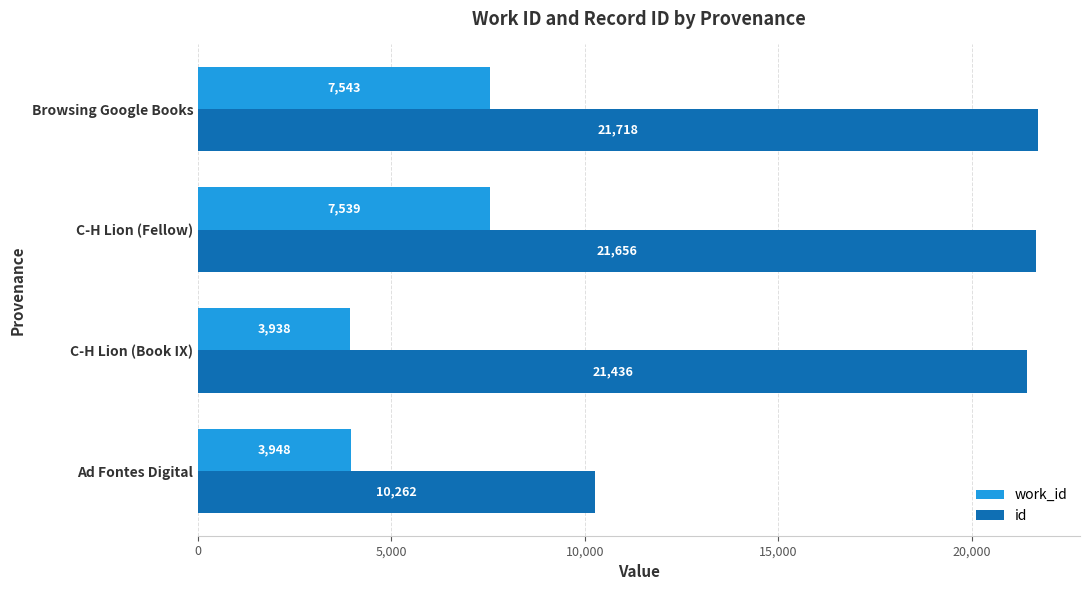

Which series changed the most between C-H Lion (Book IX) and Browsing Google Books?

work_id